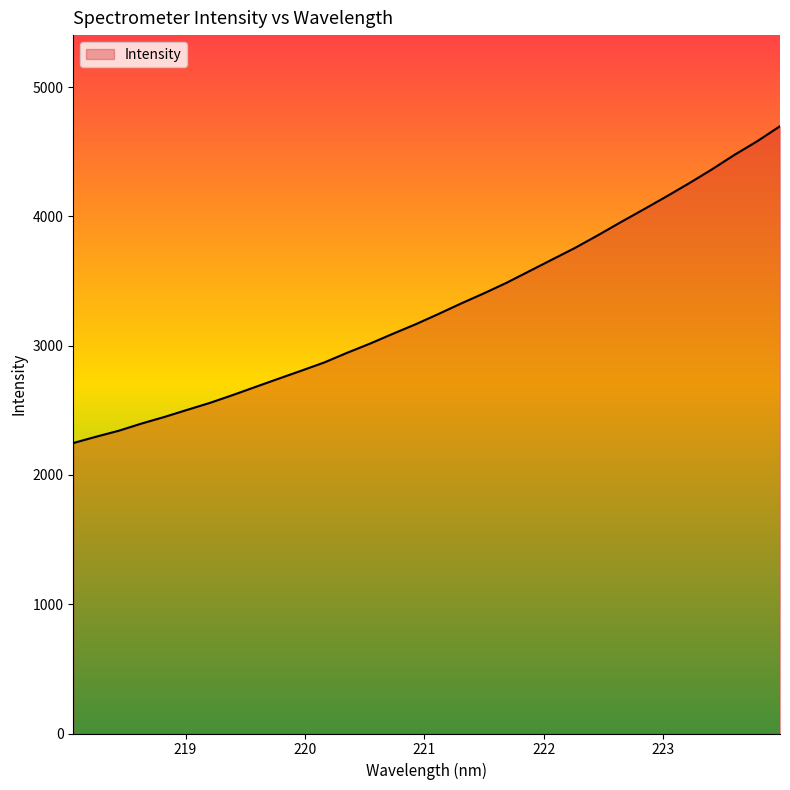

What is the greatest value displayed?

4697.4